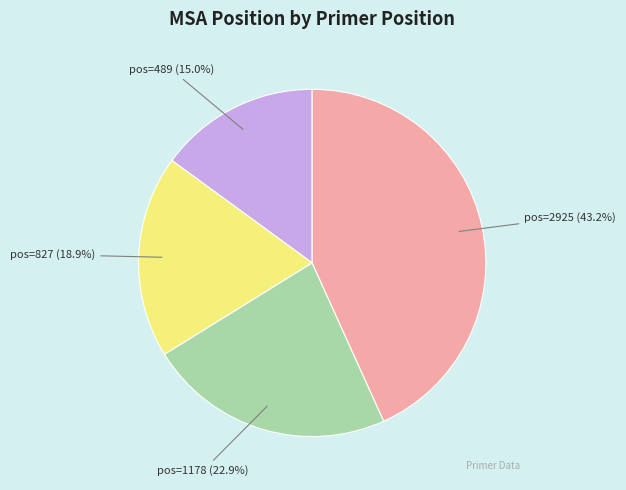

Is there a majority slice in this chart?

No